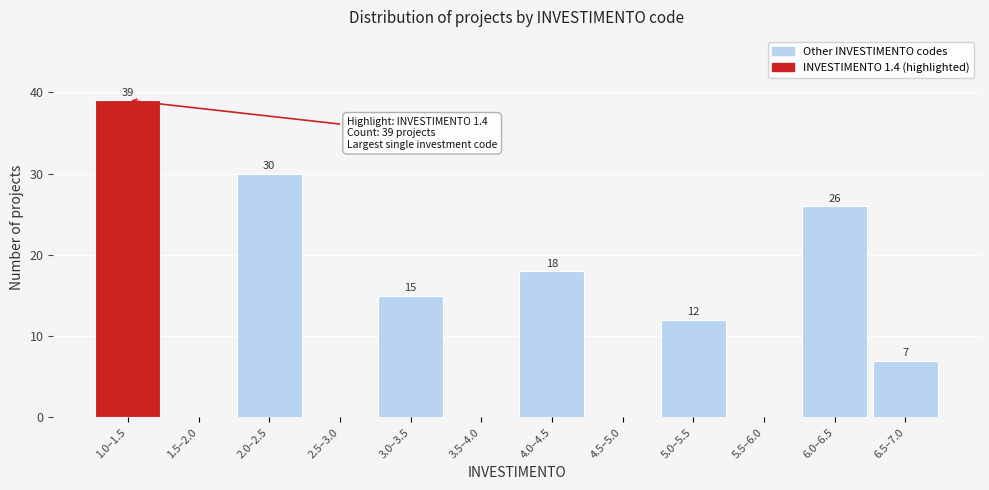

Reading left to right, what are all the values shown in this chart?

1.0–1.5=39	1.5–2.0=0	2.0–2.5=30	2.5–3.0=0	3.0–3.5=15	3.5–4.0=0	4.0–4.5=18	4.5–5.0=0	5.0–5.5=12	5.5–6.0=0	6.0–6.5=26	6.5–7.0=7